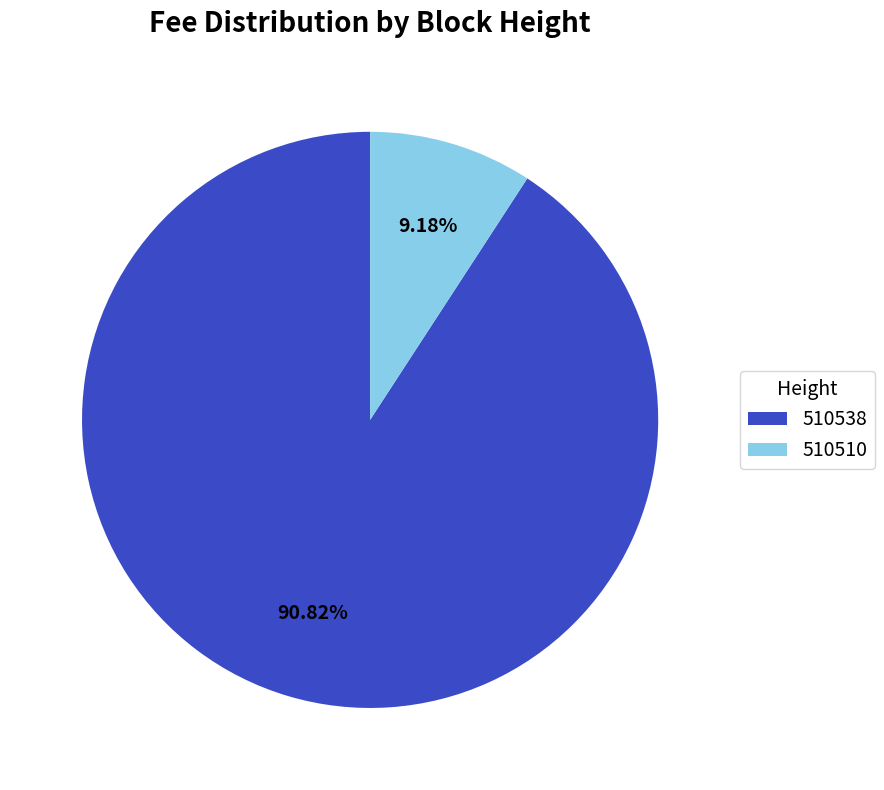

Does any single category account for the majority?

Yes